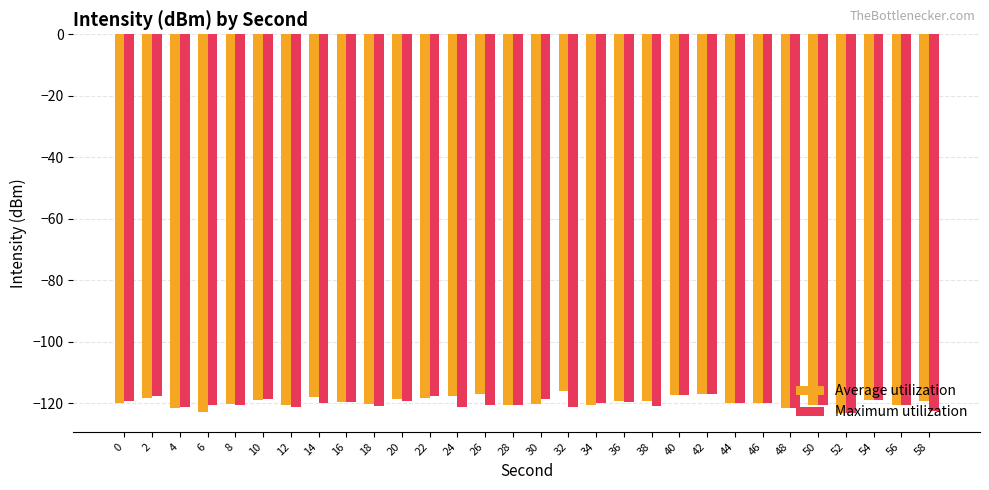

What is the maximum value shown in the chart?

-116.1